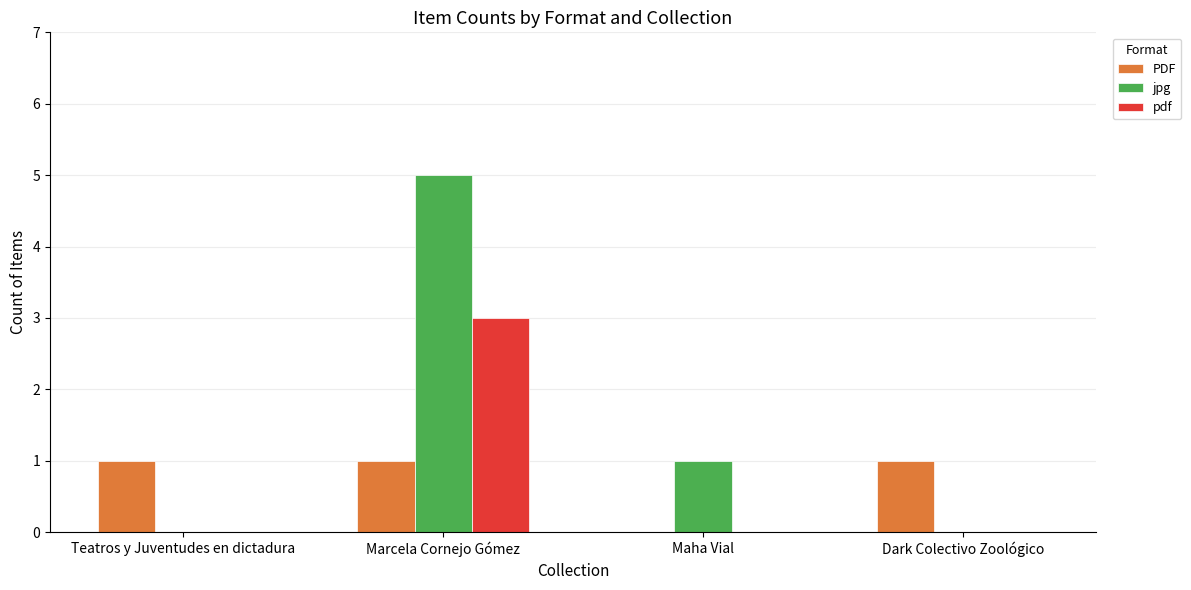

What is the total value across all series at Marcela Cornejo Gómez?

9